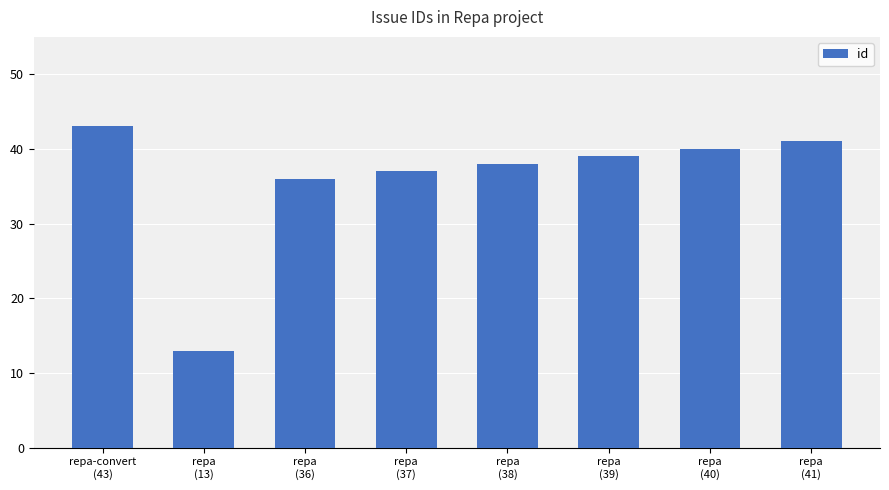

What is the label of the 7th bar from the right?

repa
(13)